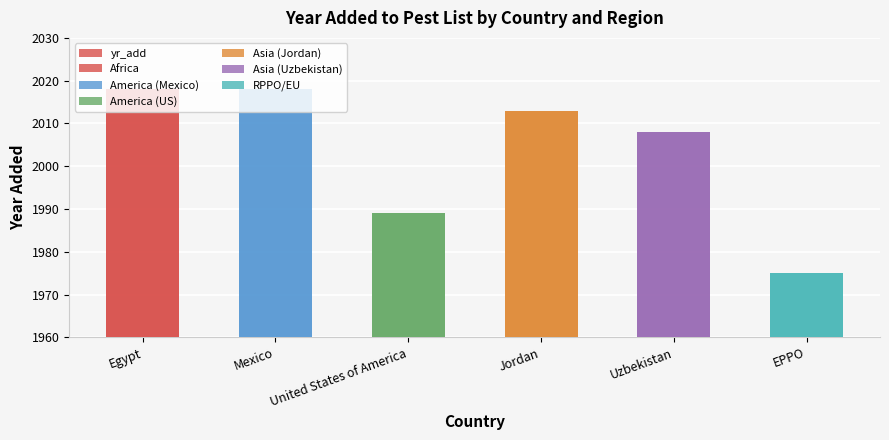

Reading left to right, extract all data points from this chart.

Egypt=2018	Mexico=2018	United States of America=1989	Jordan=2013	Uzbekistan=2008	EPPO=1975